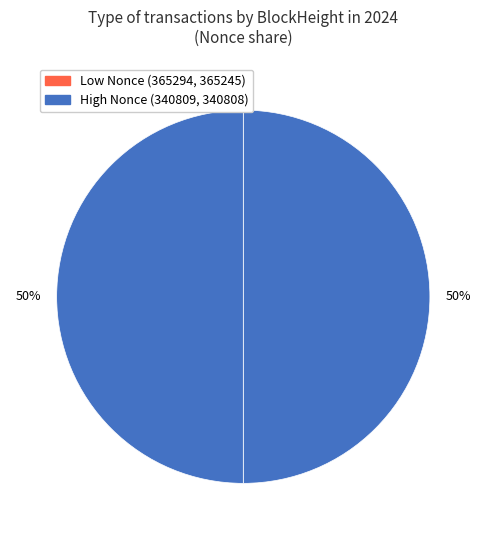

Does any single category account for the majority?

No